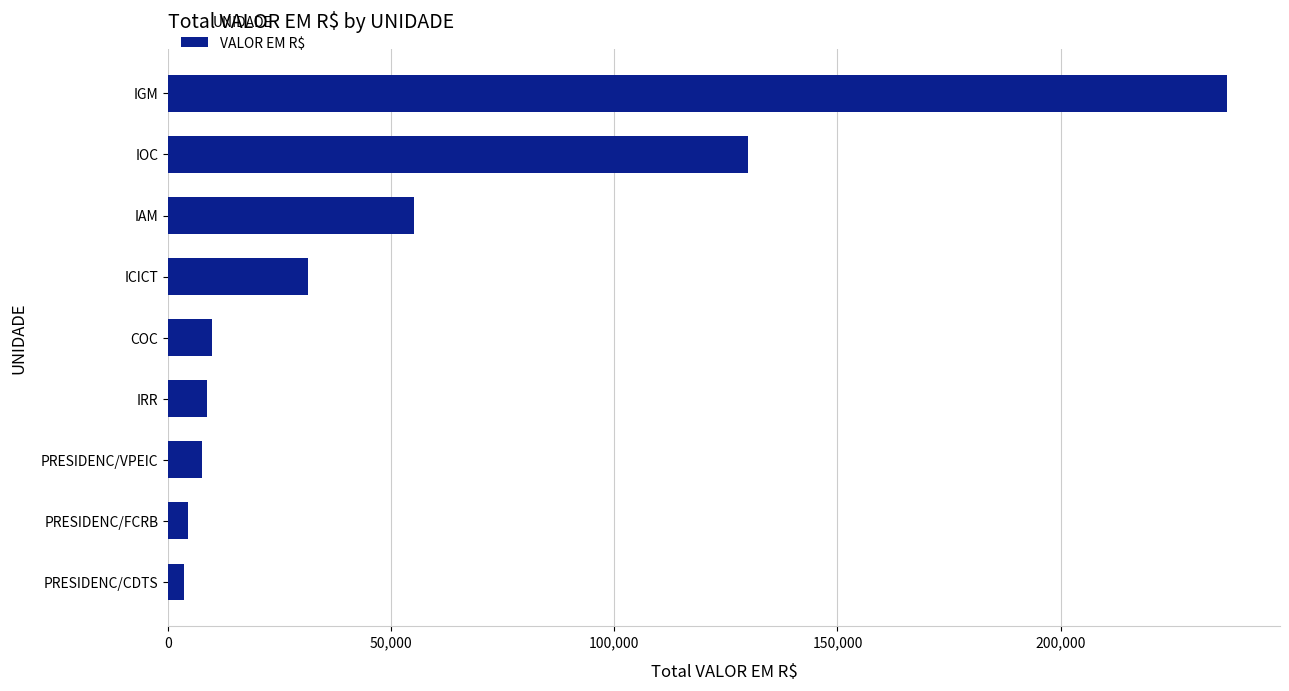

Is it true that the value at IOC is 192761.4?

False